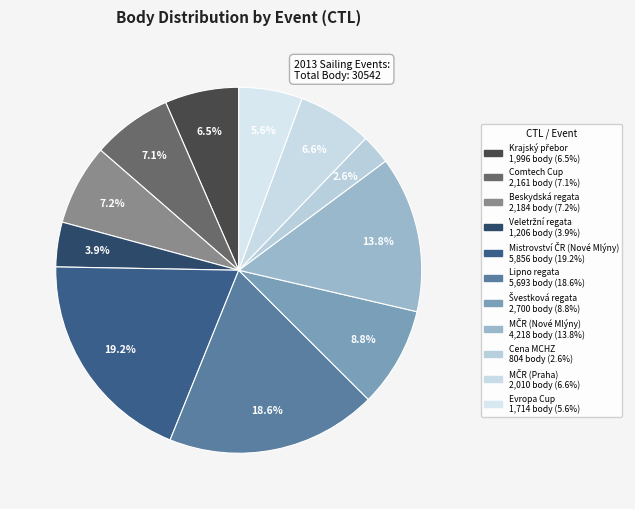

How many slices are in this pie chart?

11